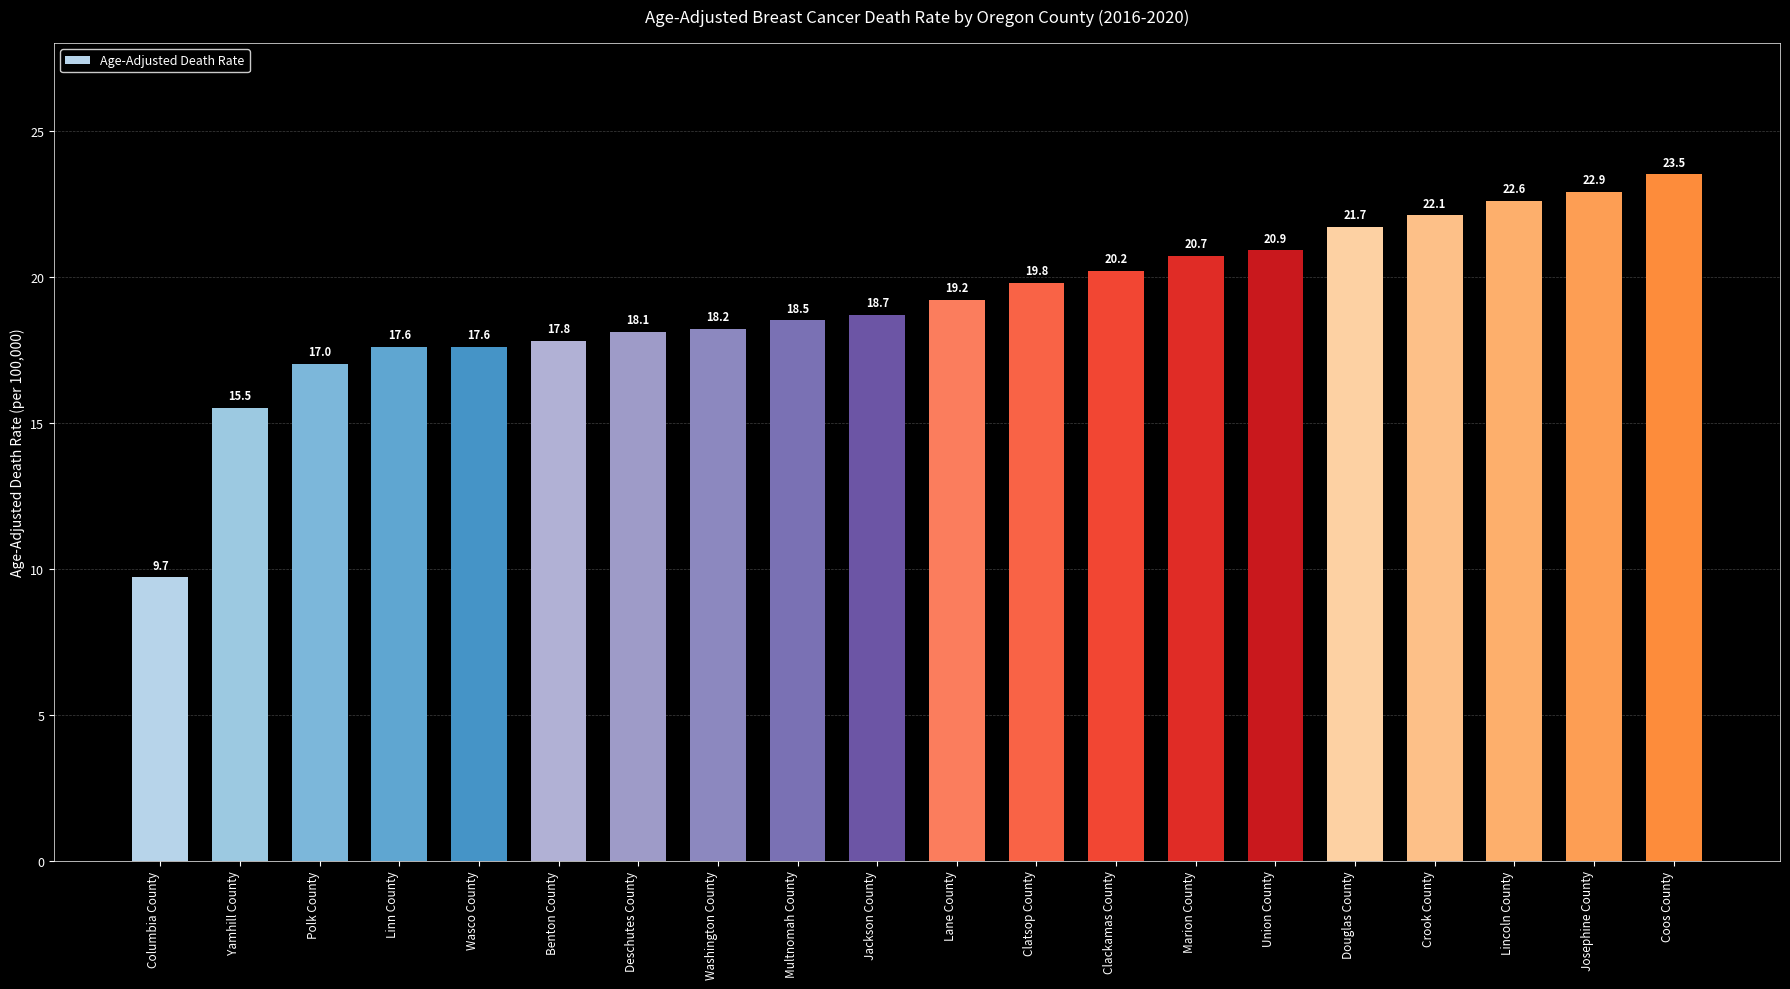

Which category has the lowest value across all series?

Columbia County